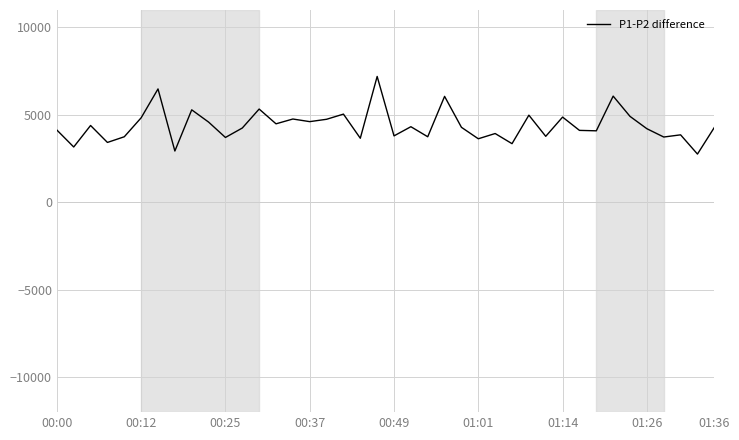

What is the smallest value displayed?

2760.0